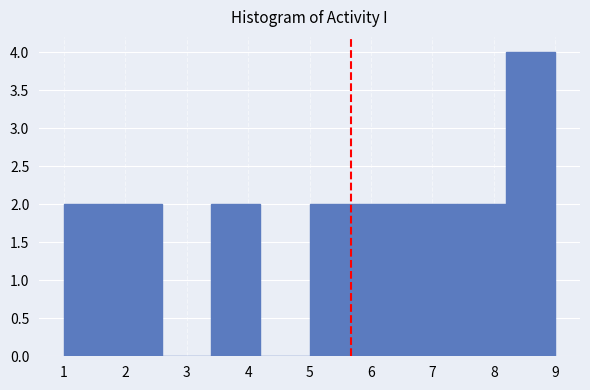

Reading left to right, transcribe this chart: for each bar, give the range it covers on the x-axis and its height. The values are not printed on the chart, so give them approximately, as read against the axis.

1.0 to 1.8: 2
1.8 to 2.6: 2
2.6 to 3.4: 0
3.4 to 4.2: 2
4.2 to 5.0: 0
5.0 to 5.8: 2
5.8 to 6.6: 2
6.6 to 7.4: 2
7.4 to 8.2: 2
8.2 to 9.0: 4